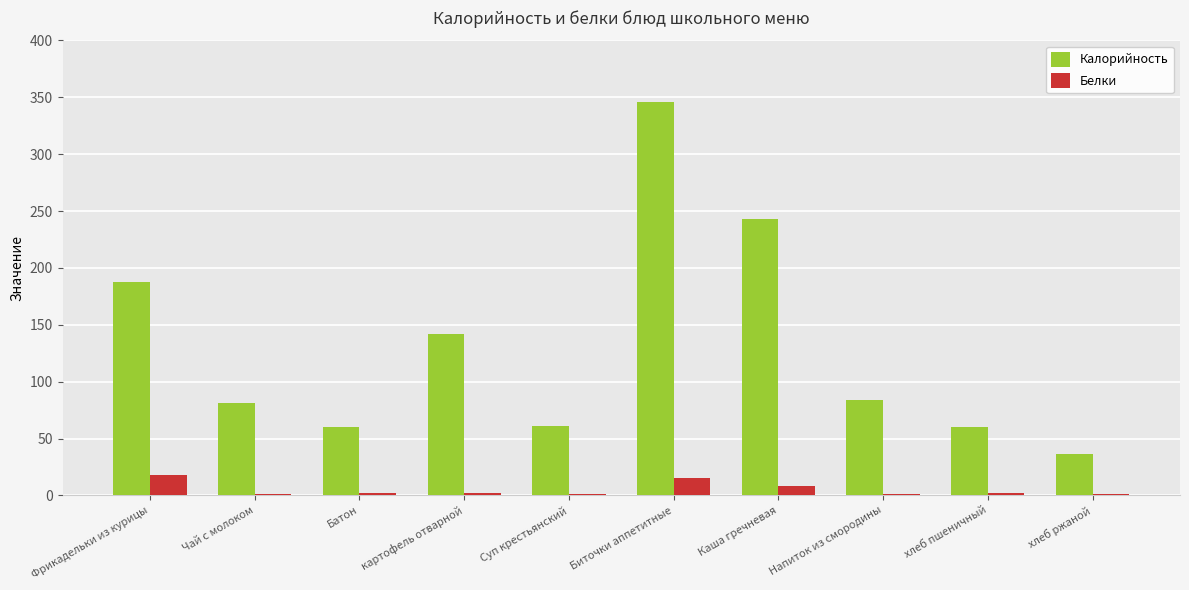

True or false: Калорийность has a value of 36 at Суп крестьянский.

False